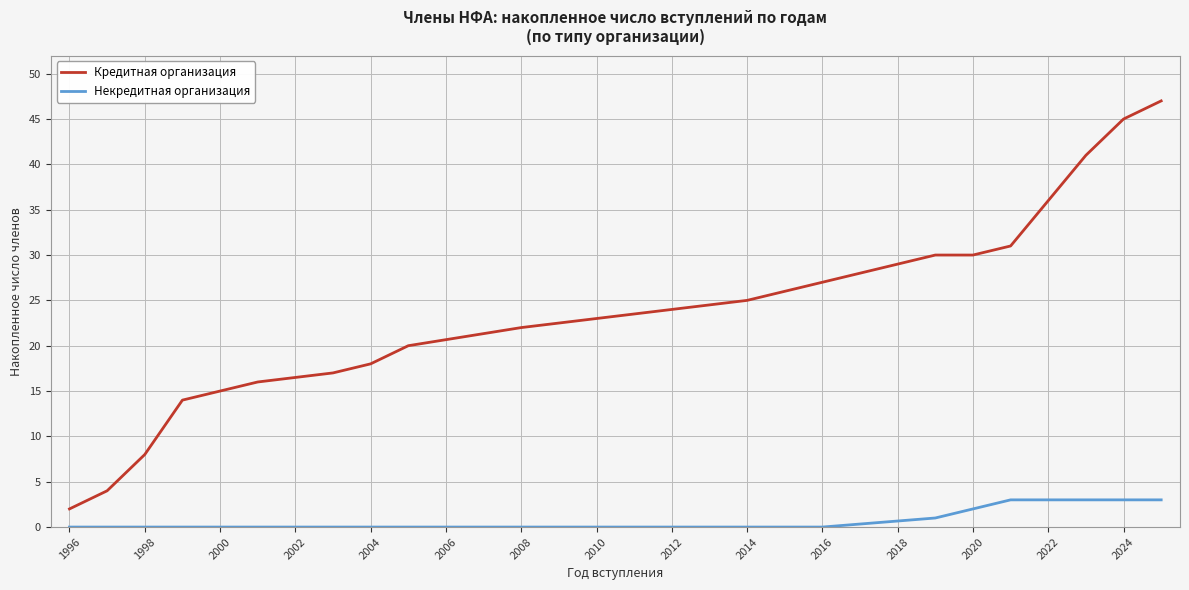

True or false: Кредитная организация and Некредитная организация intersect in this chart.

False